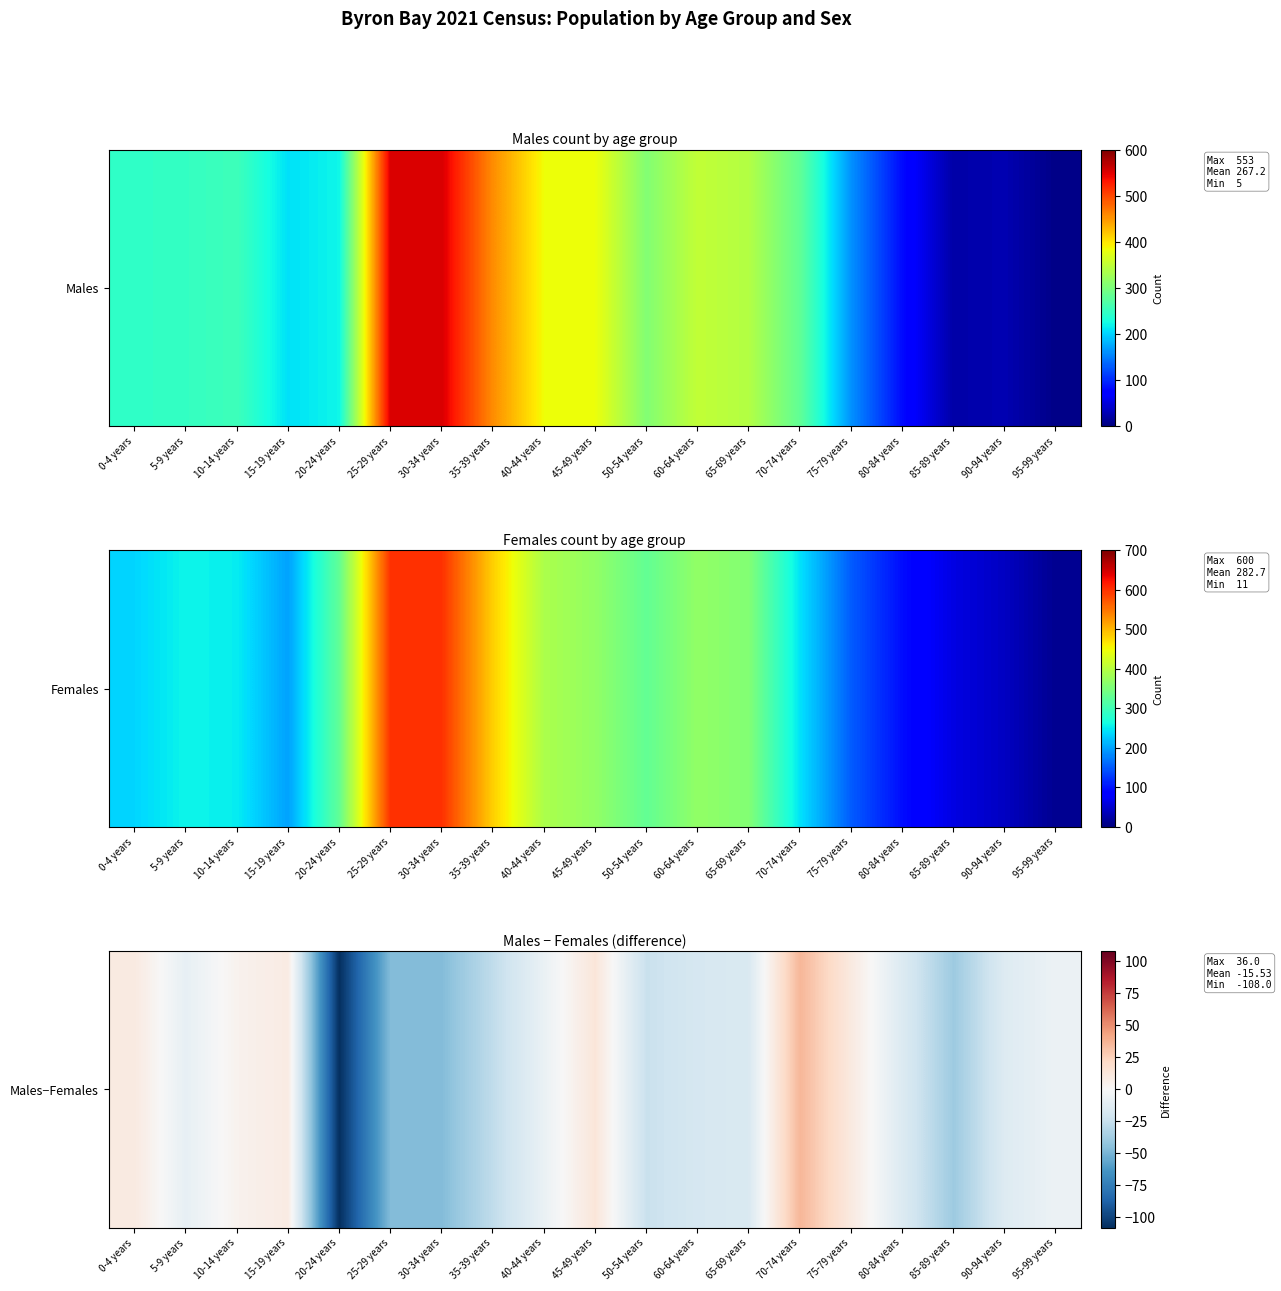

The value at 40-44 years is -2. True or false?

False